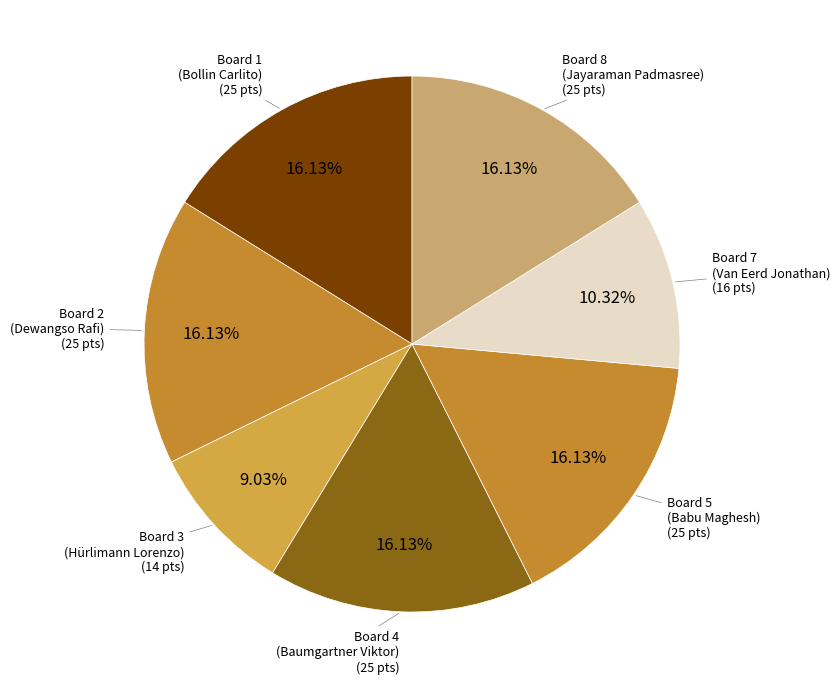

Is the sum of Board 1 and Board 2 greater than half?

No